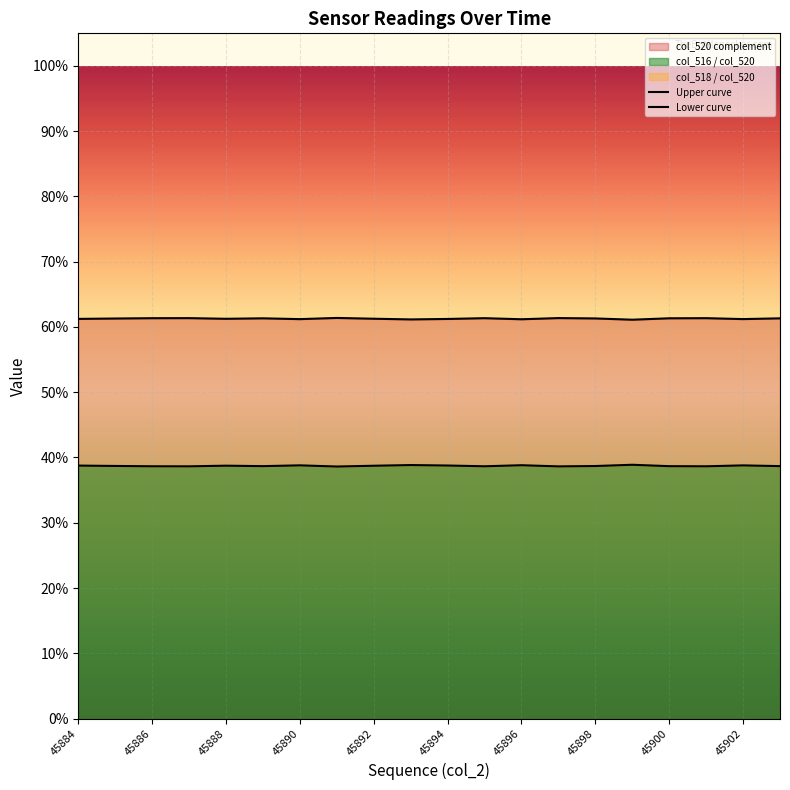

Is it true that Upper curve equals 0.6 at 45902?

True